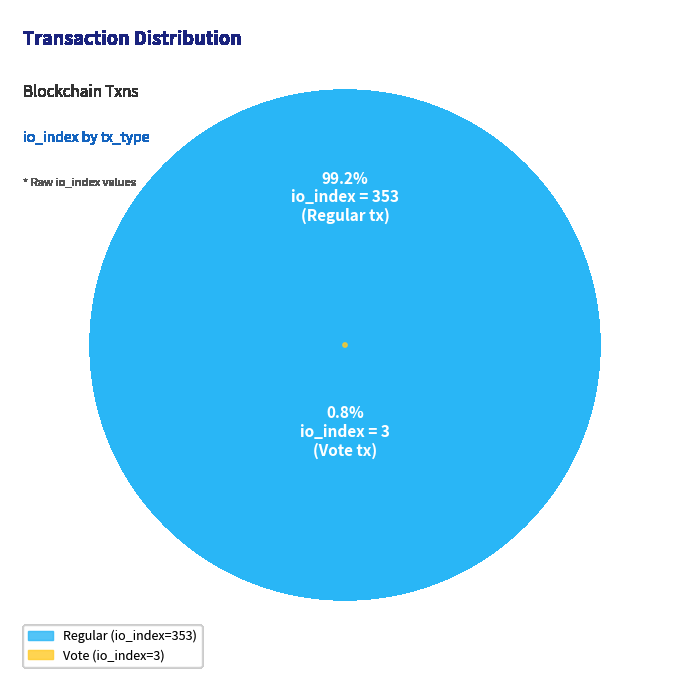

Combined, do Regular (io_index=353) and Vote (io_index=3) account for over 50%?

Yes